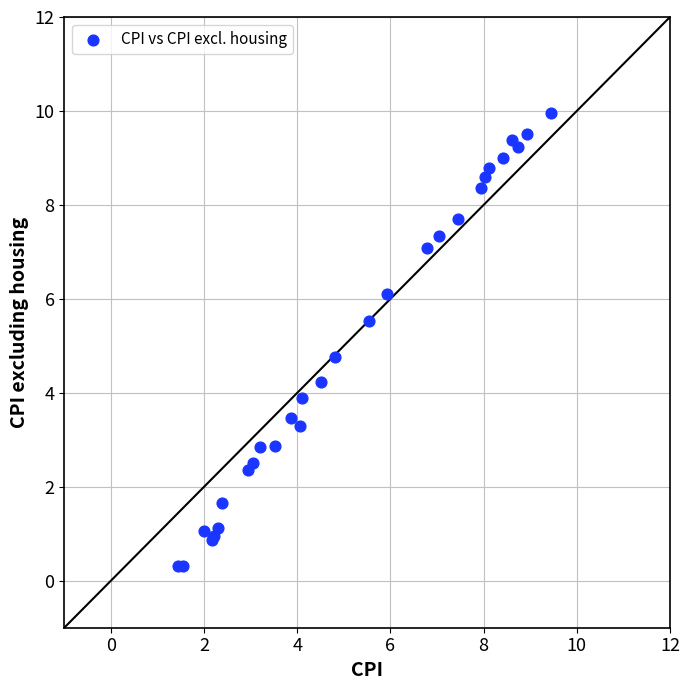

What Y value in the scatter plot is closest to 5?

4.8